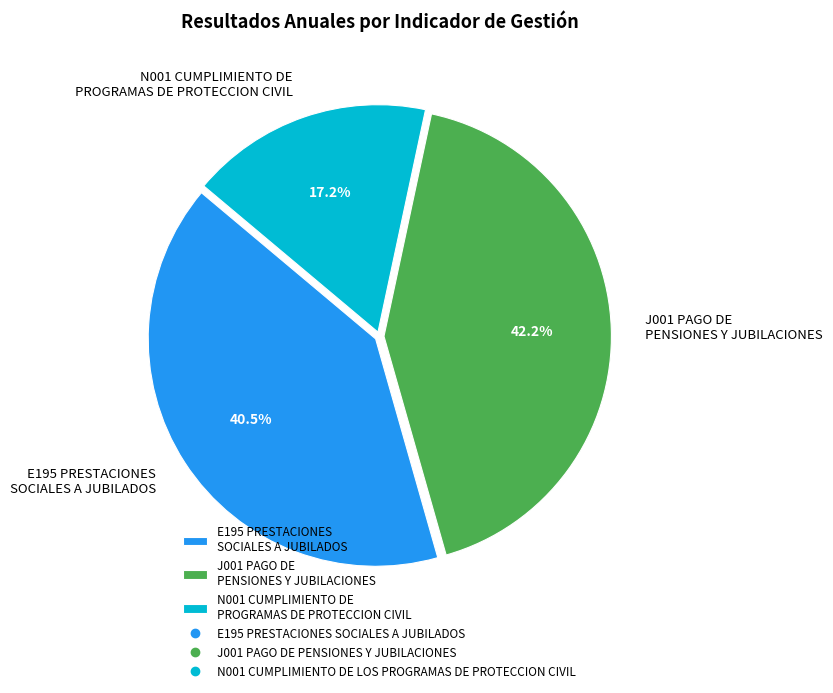

Is E195 PRESTACIONES SOCIALES A JUBILADOS the majority of the pie?

No